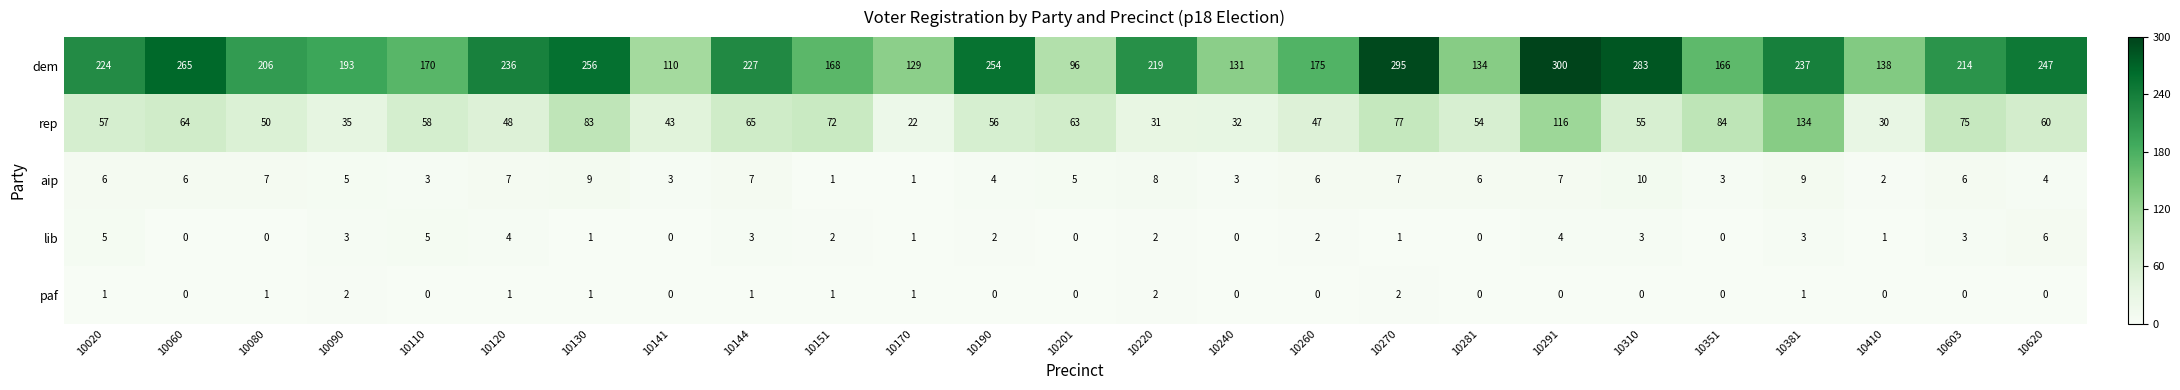

Which series has the largest total across all categories?

dem